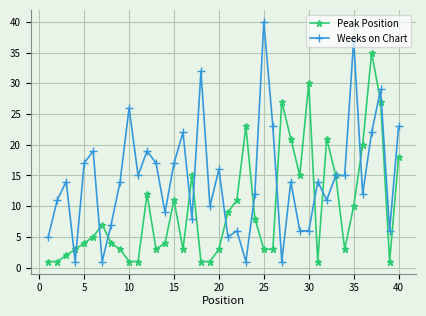

Which series has the largest range (max minus min)?

Weeks on Chart